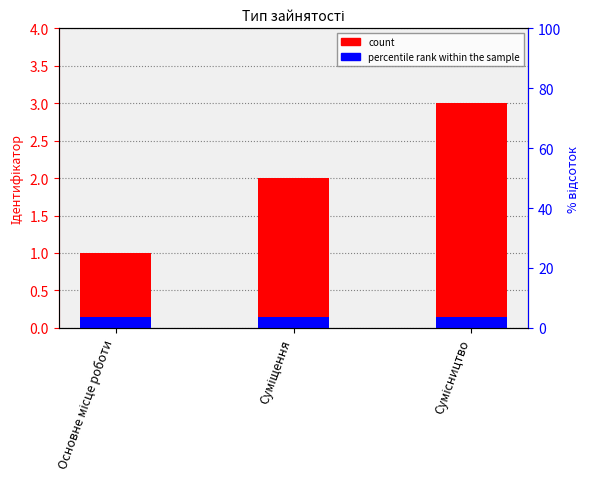

At which category does the chart reach its peak across all series?

Сумісництво